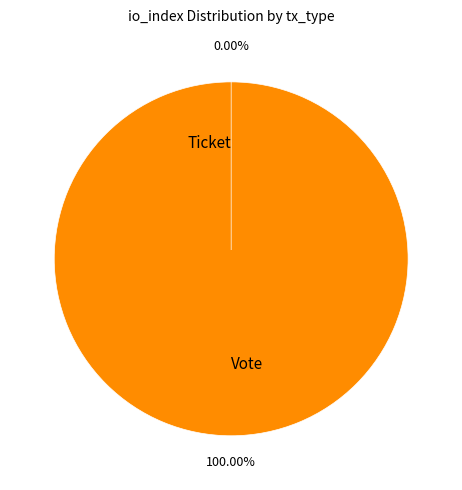

Does any single category account for the majority?

Yes